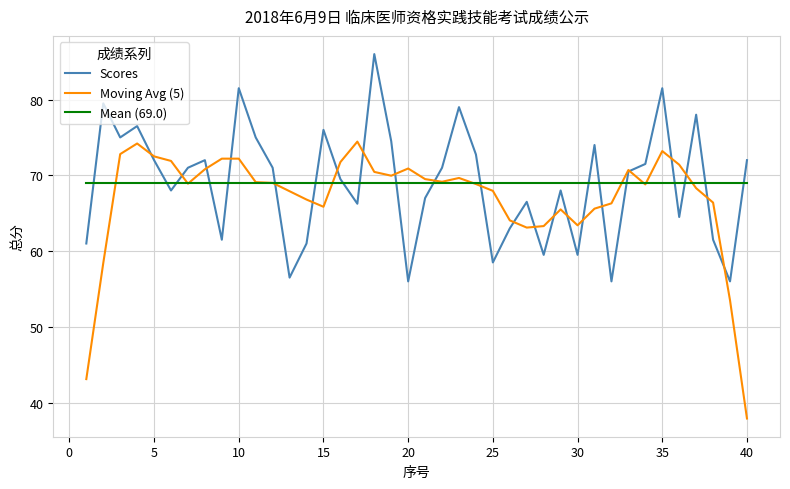

What is the maximum value shown in the chart?

86.0